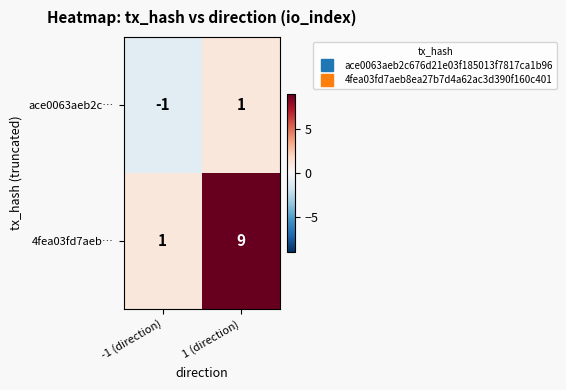

Count the number of categories in the chart.

2